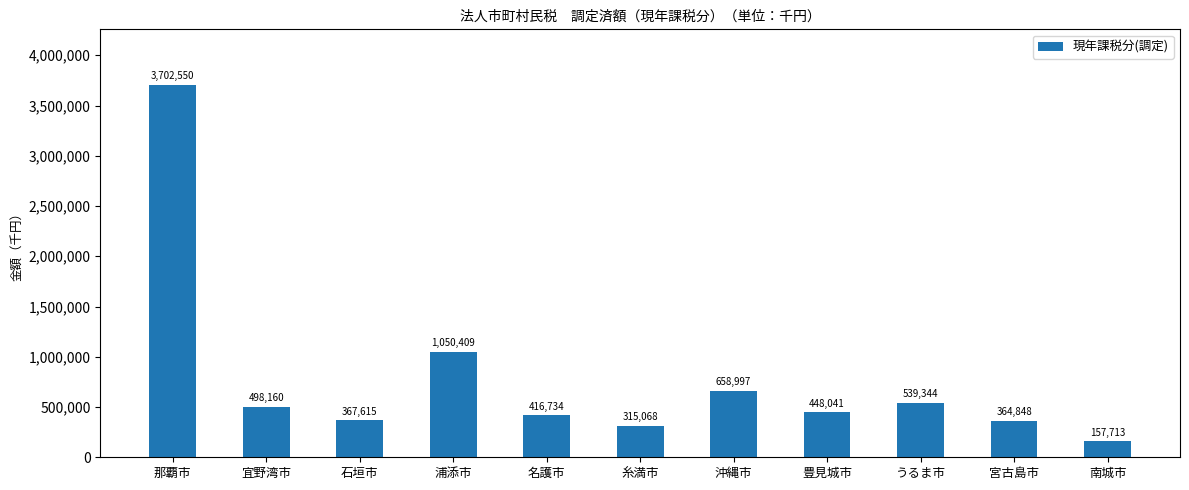

What is the sum of the values at 浦添市 and 宮古島市?

1415257